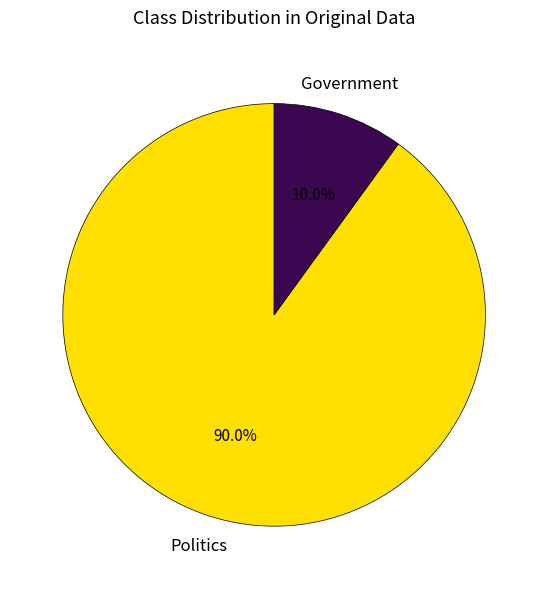

Does any single category account for the majority?

Yes